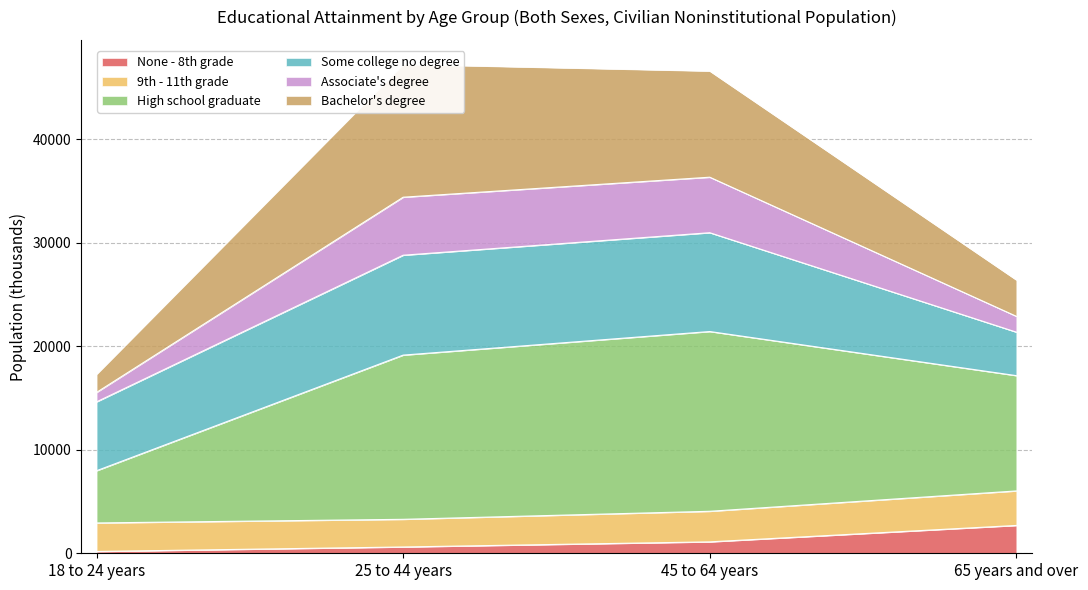

Which category has the highest value in the None - 8th grade series?

65 years and over